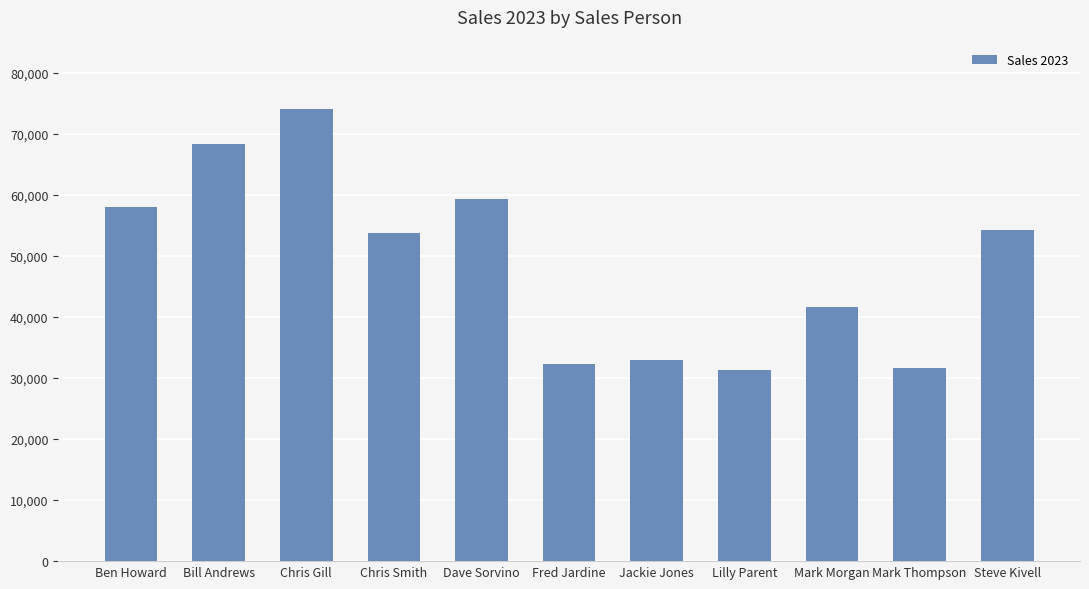

Which category has the highest value across all series?

Chris Gill